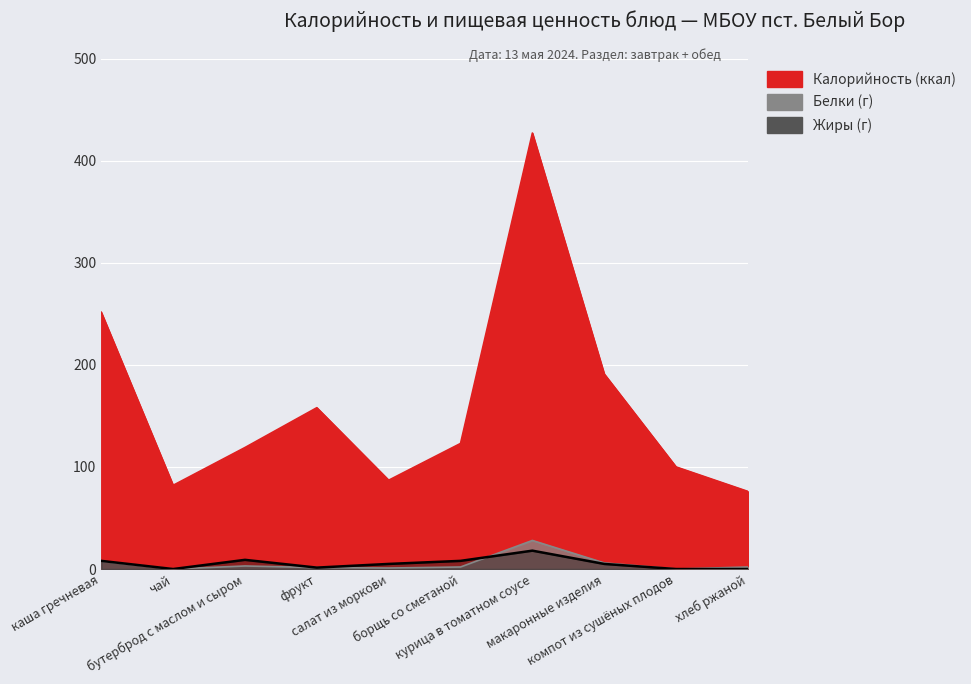

What is the value of the Жиры point at the 6th from the left?

8.0